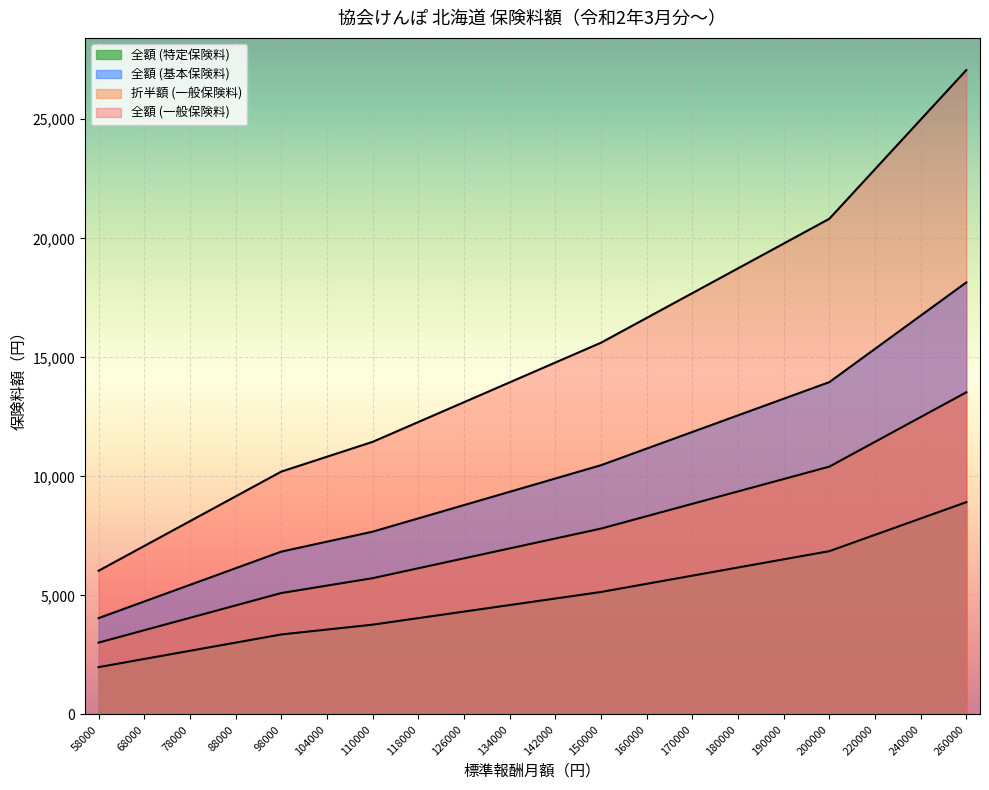

Reading left to right, transcribe all the data shown in this chart.

全額 (一般保険料): 6037.8	7078.8	8119.8	9160.8	10201.8	10826.4	11451.0	12283.8	13116.6	13949.4	14782.2	15615.0	16656.0	17697.0	18738.0	19779.0	20820.0	22902.0	24984.0	27066.0
折半額 (一般保険料): 3018.9	3539.4	4059.9	4580.4	5100.9	5413.2	5725.5	6141.9	6558.3	6974.7	7391.1	7807.5	8328.0	8848.5	9369.0	9889.5	10410.0	11451.0	12492.0	13533.0
全額 (特定保険料): 1989.4	2332.4	2675.4	3018.4	3361.4	3567.2	3773.0	4047.4	4321.8	4596.2	4870.6	5145.0	5488.0	5831.0	6174.0	6517.0	6860.0	7546.0	8232.0	8918.0
全額 (基本保険料): 4048.4	4746.4	5444.4	6142.4	6840.4	7259.2	7678.0	8236.4	8794.8	9353.2	9911.6	10470.0	11168.0	11866.0	12564.0	13262.0	13960.0	15356.0	16752.0	18148.0